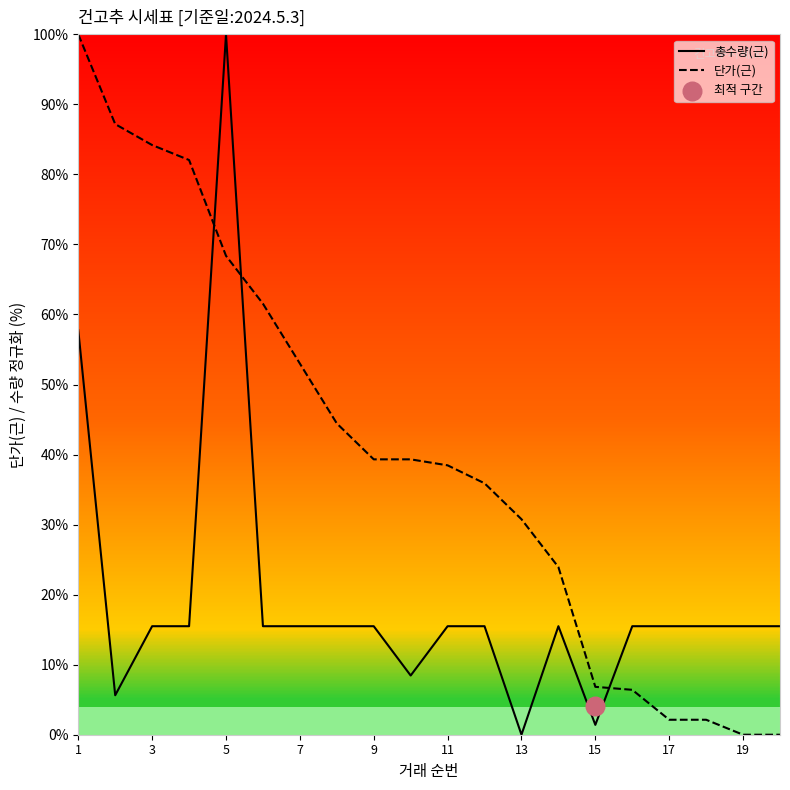

Which series has the largest Y range (max minus min)?

총수량(근)